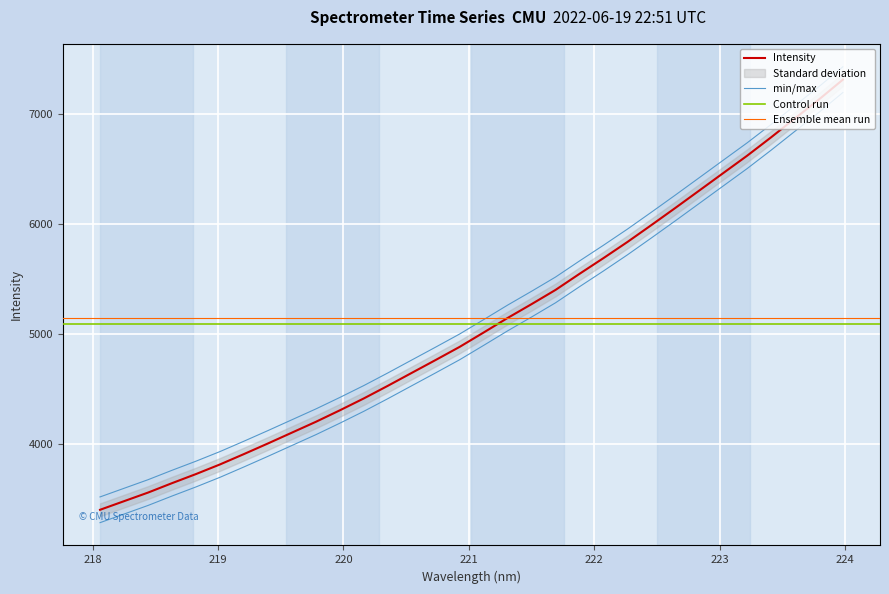

How many data points are less than 5012?

16